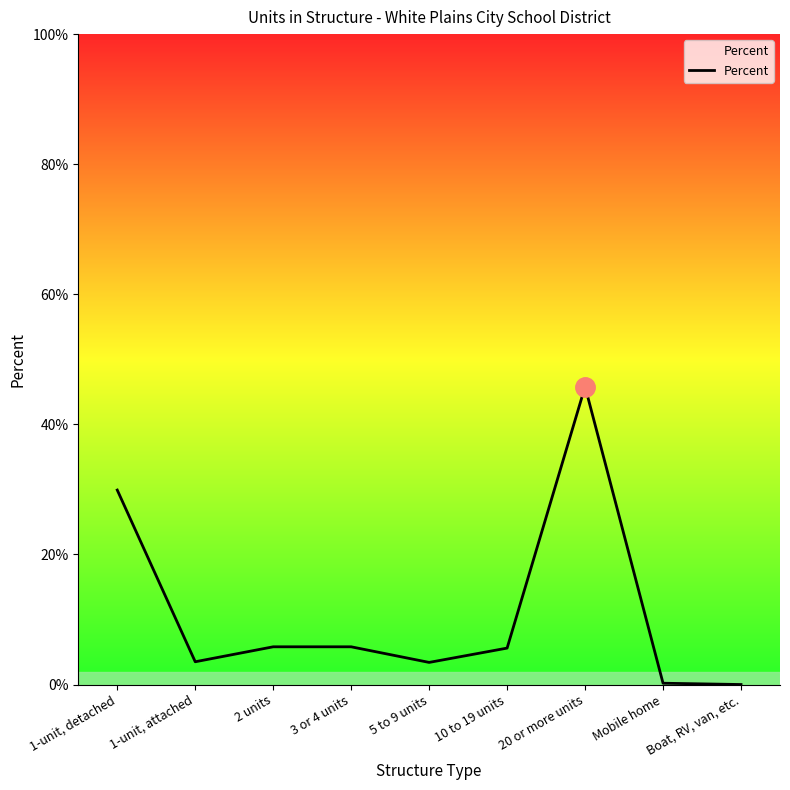

Does the chart have visible grid lines?

No